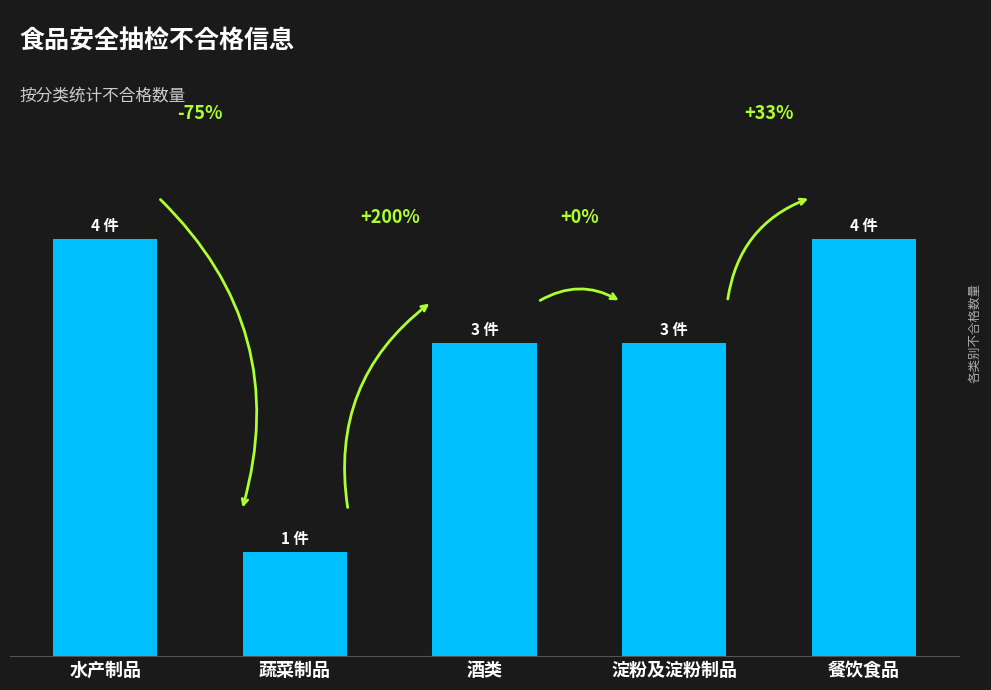

Are the bars horizontal?

No